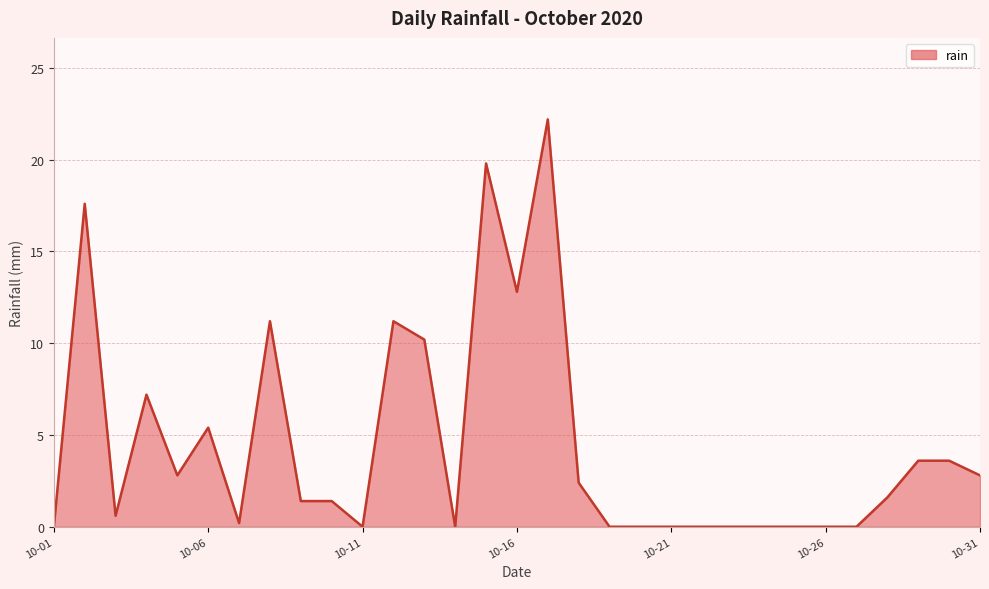

What is the difference between the maximum and minimum values?

22.2